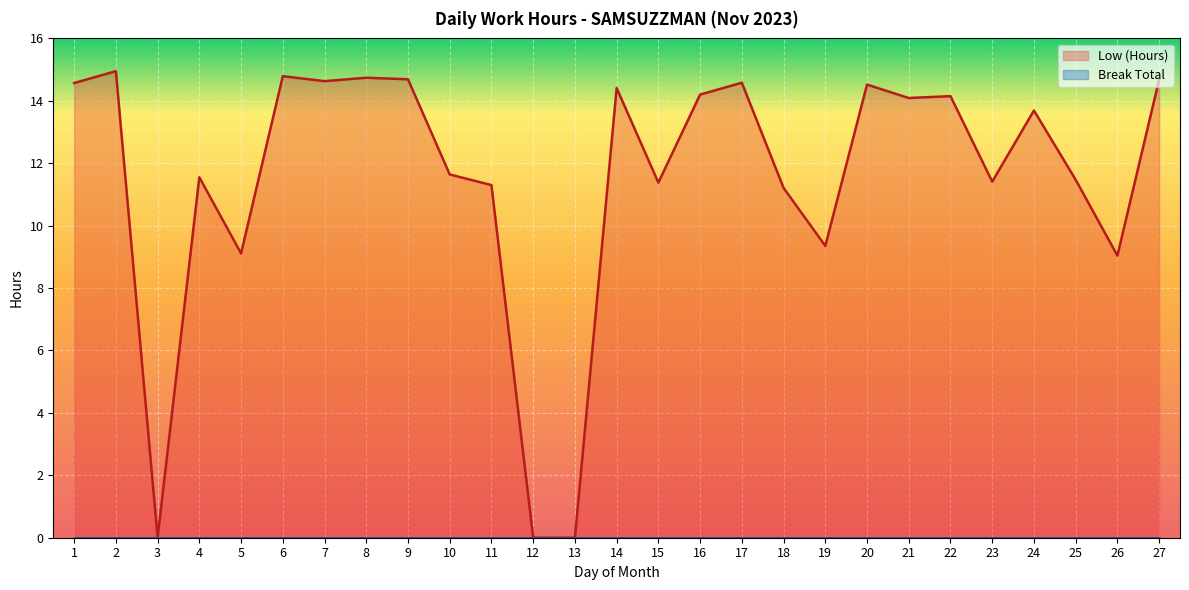

List the labels in order of value, smallest first.

3, 12, 13, 26, 5, 19, 18, 11, 15, 23, 25, 4, 10, 24, 21, 22, 16, 14, 20, 1, 17, 7, 27, 9, 8, 6, 2